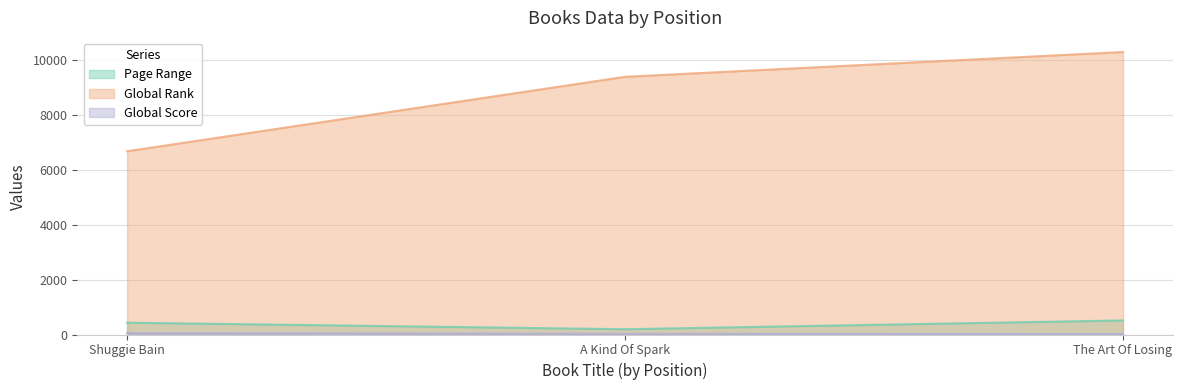

At how many categories does at least one series exceed 6487?

3